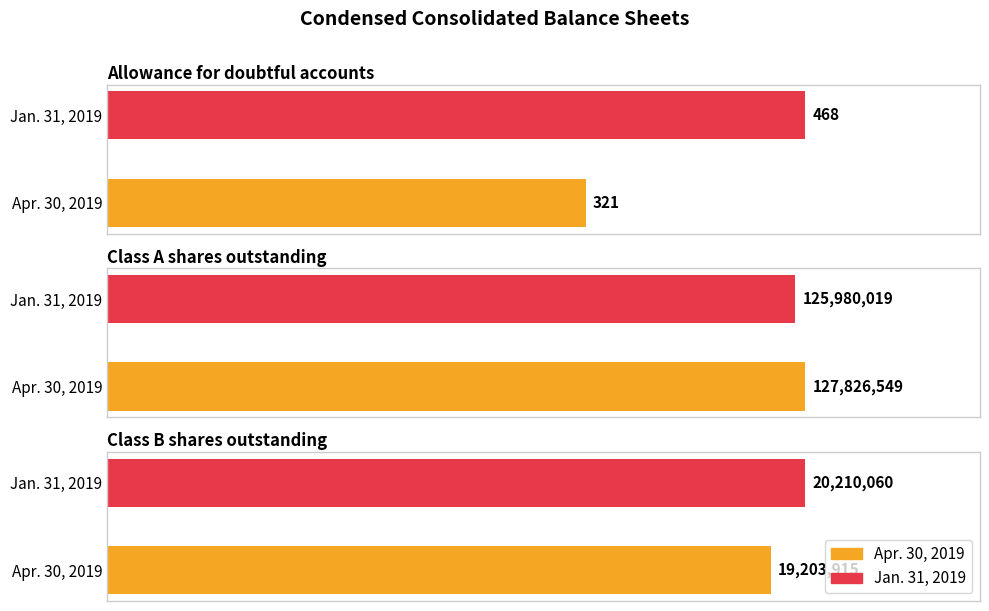

What is the average value of the Apr. 30, 2019 series?

49010262